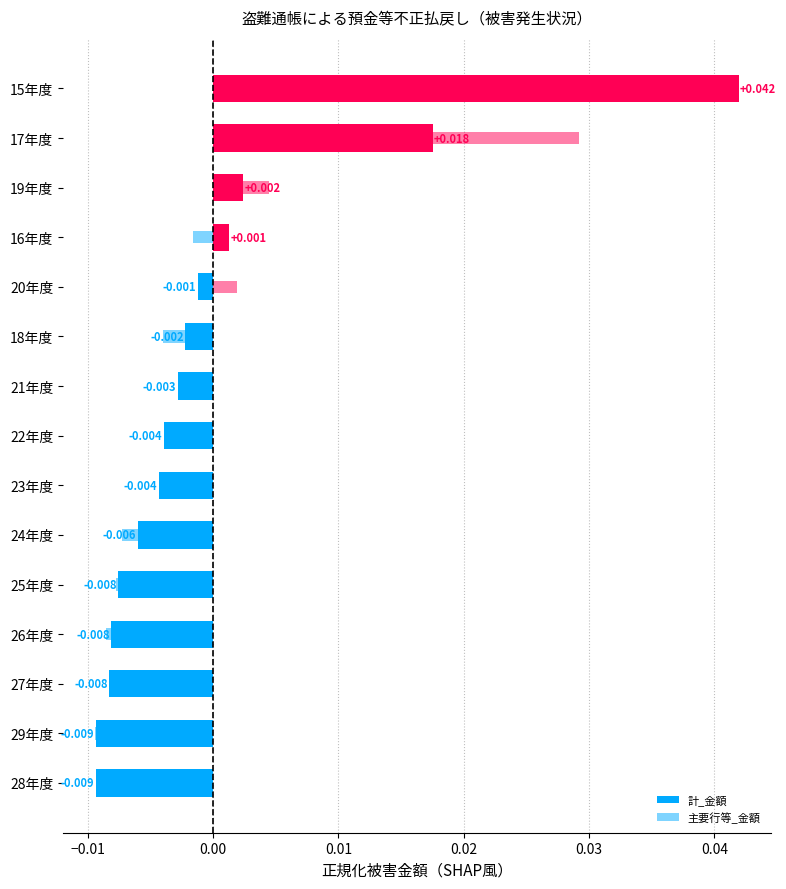

How many positive values does the 主要行等_金額 series have?

4